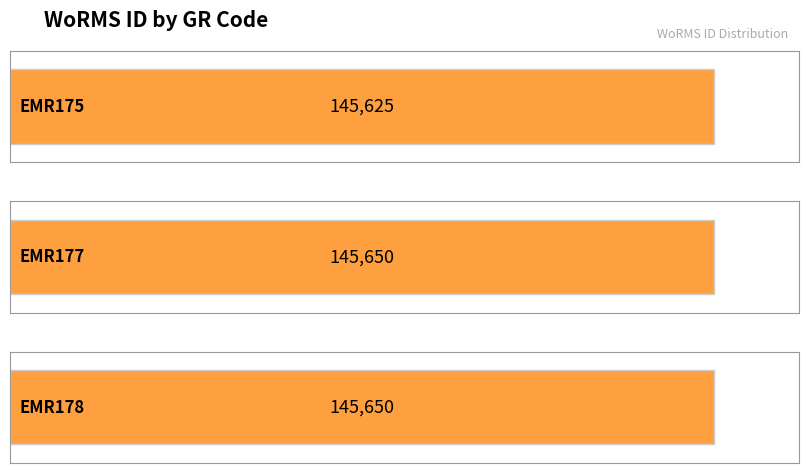

Are the bars grouped side by side (vs. stacked)?

No